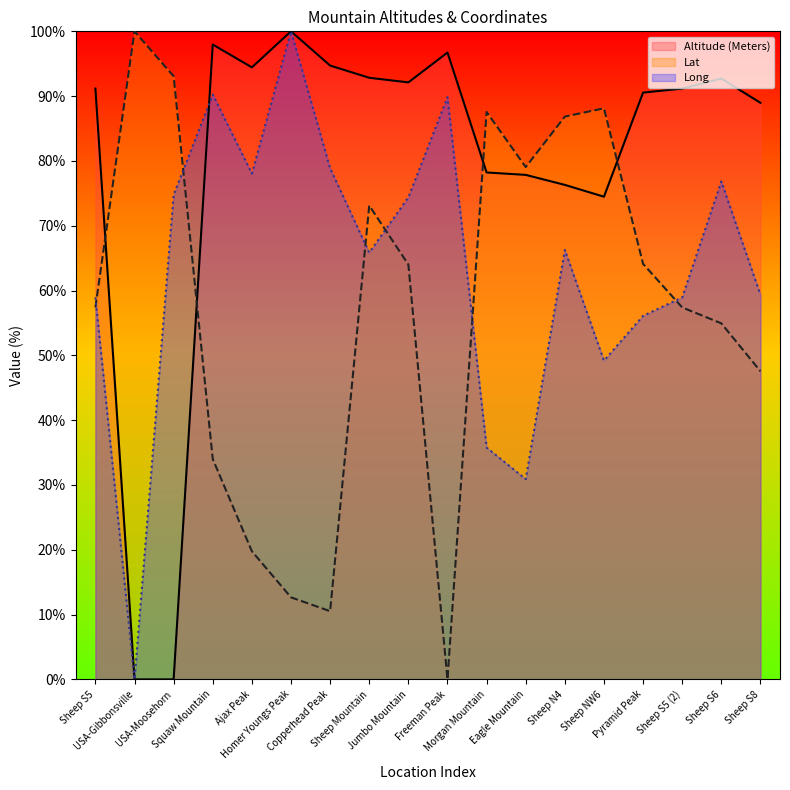

What is the label of the 1st point from the left?

Sheep S5